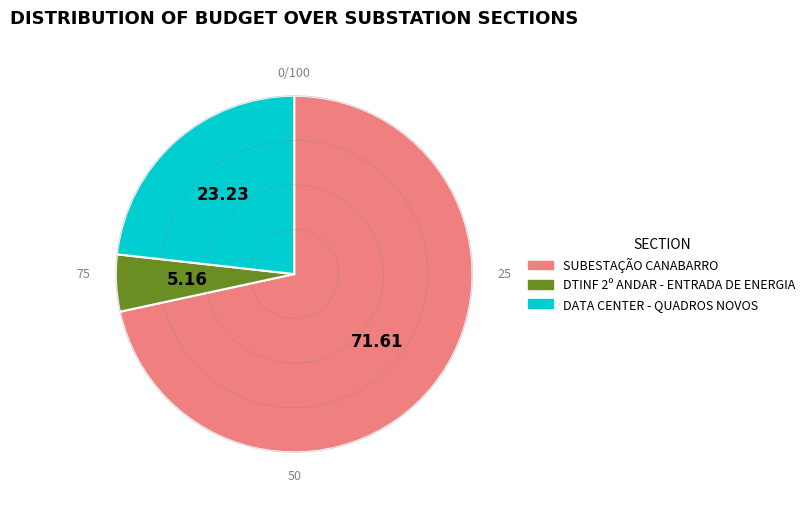

Approximately how many times larger is the value at DTINF 2º ANDAR - ENTRADA DE ENERGIA compared to SUBESTAÇÃO CANABARRO?

0.1